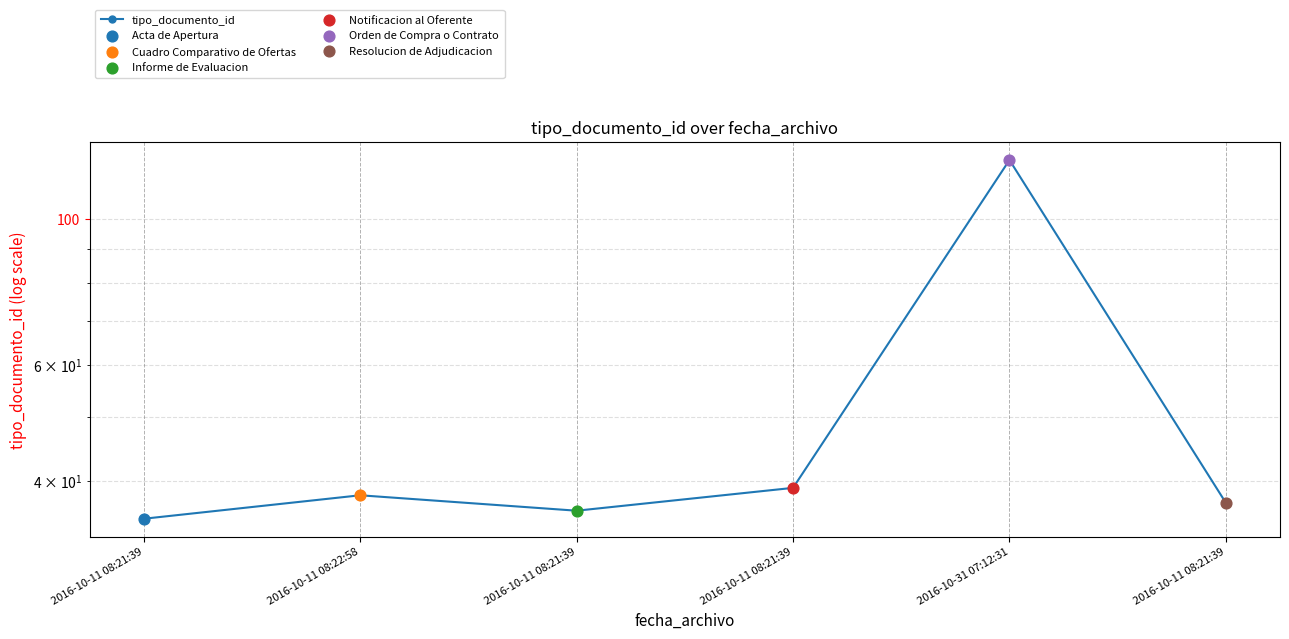

What is the change in value from 2016-10-31 07:12:31 to 2016-10-11 08:21:39?

-86